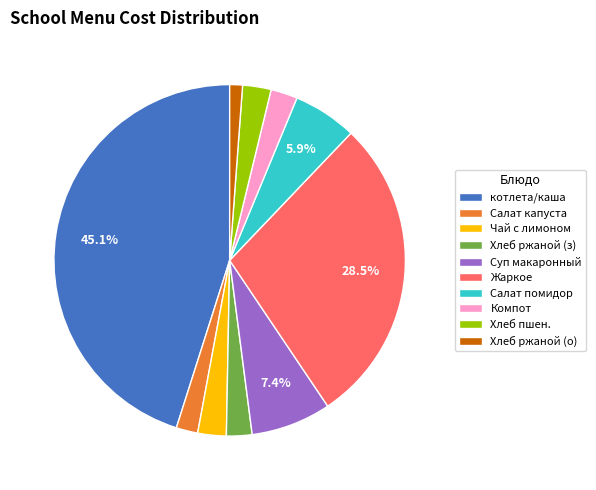

Between Жаркое and Суп макаронный, which is larger?

Жаркое